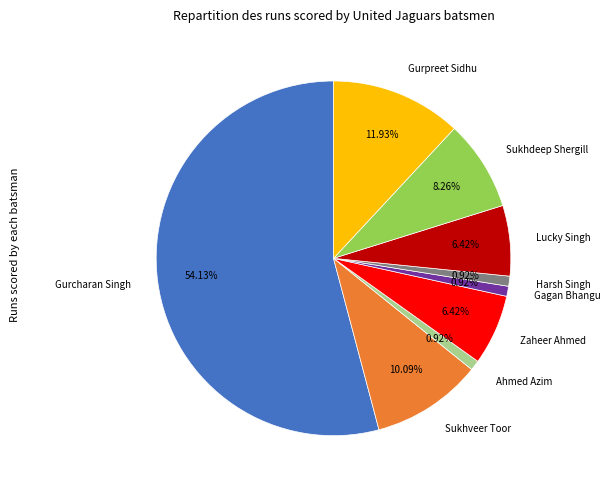

What percentage do Gagan Bhangu and Sukhdeep Shergill together represent?

9.2%